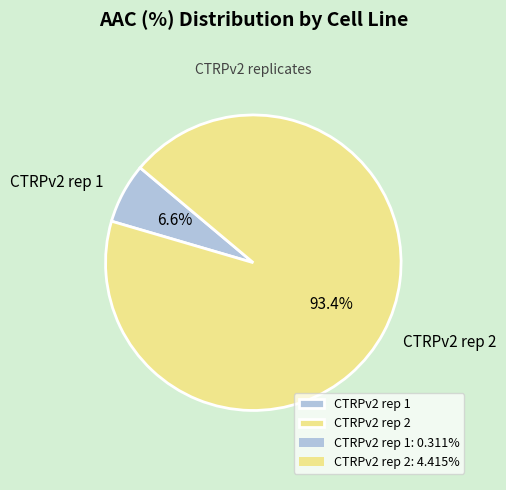

Is it true that CTRPv2 rep 2 is 93% of the pie?

True